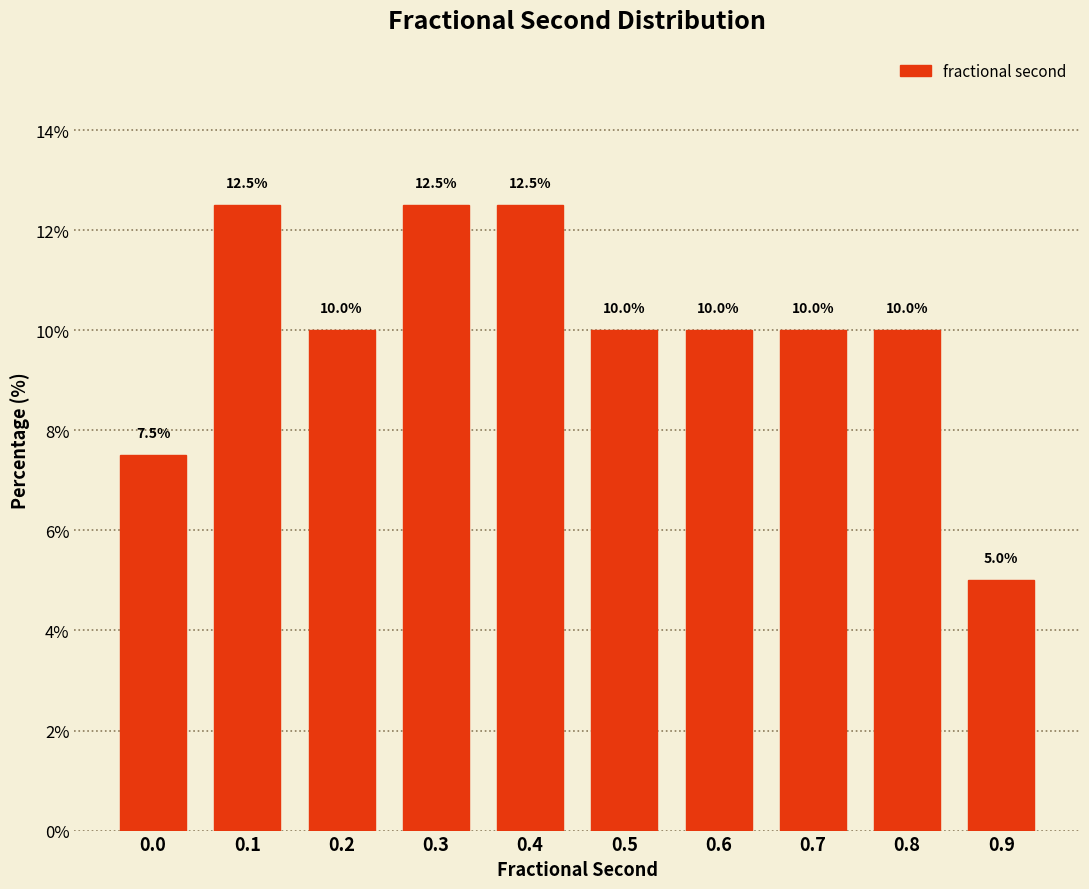

Reading left to right, what are all the values shown in this chart?

0.0=7.5	0.1=12.5	0.2=10.0	0.3=12.5	0.4=12.5	0.5=10.0	0.6=10.0	0.7=10.0	0.8=10.0	0.9=5.0